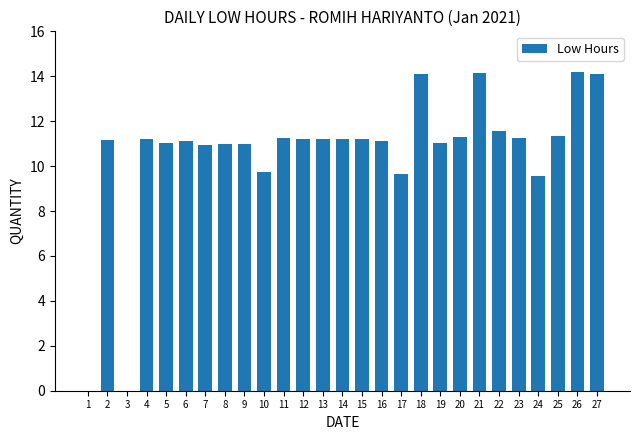

What is the sum of all values?

286.5